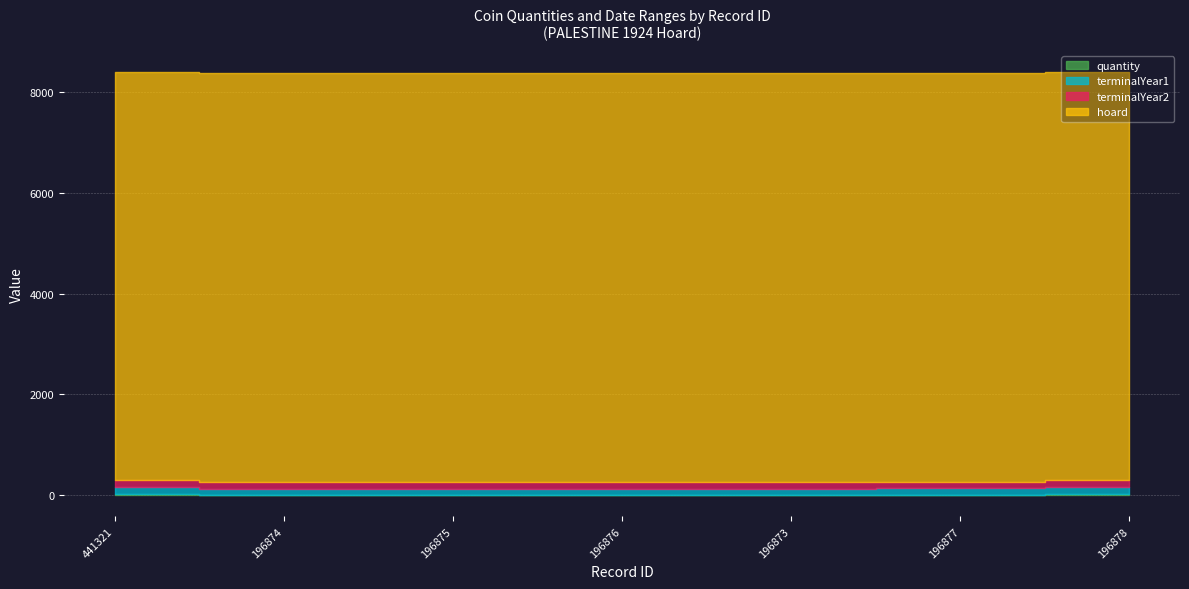

Where is quantity nearest to the value 16?

196877